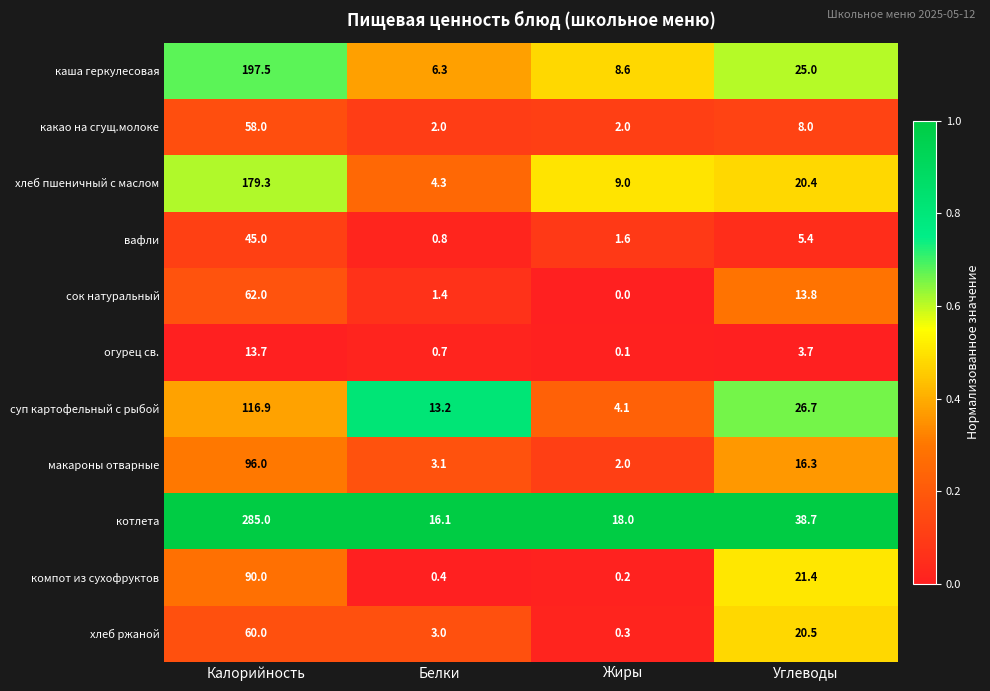

Count the number of data series in this chart.

11